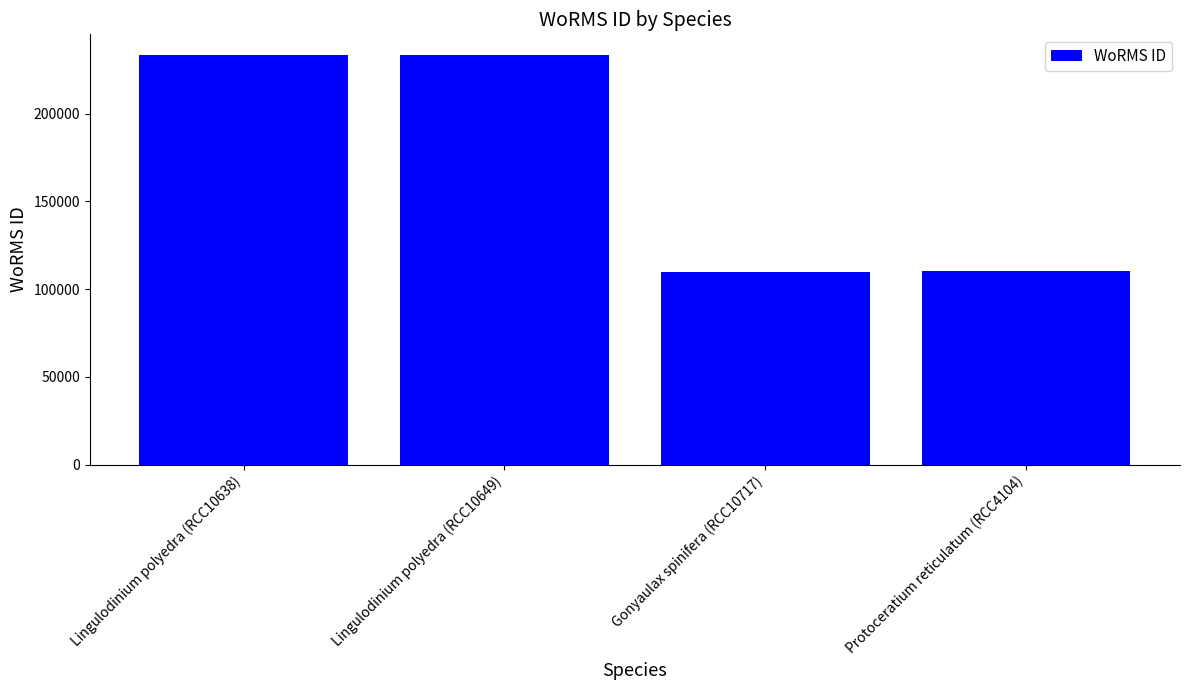

How many bars are there in total?

4